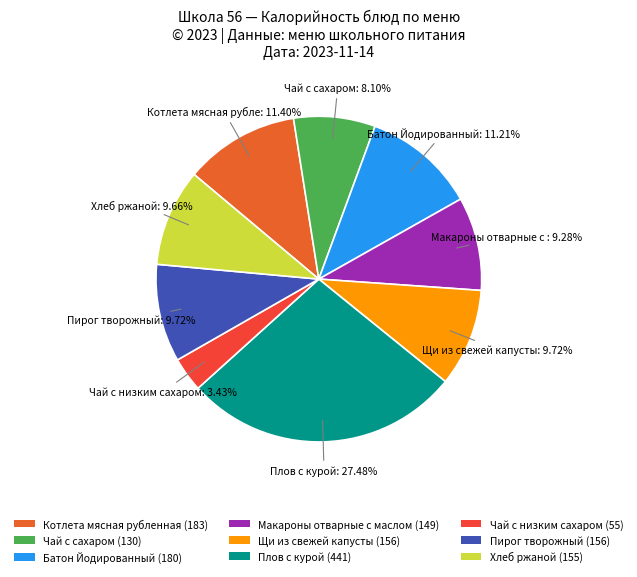

To the nearest percent, what is the combined percentage of Макароны отварные с маслом and Хлеб ржаной?

19%